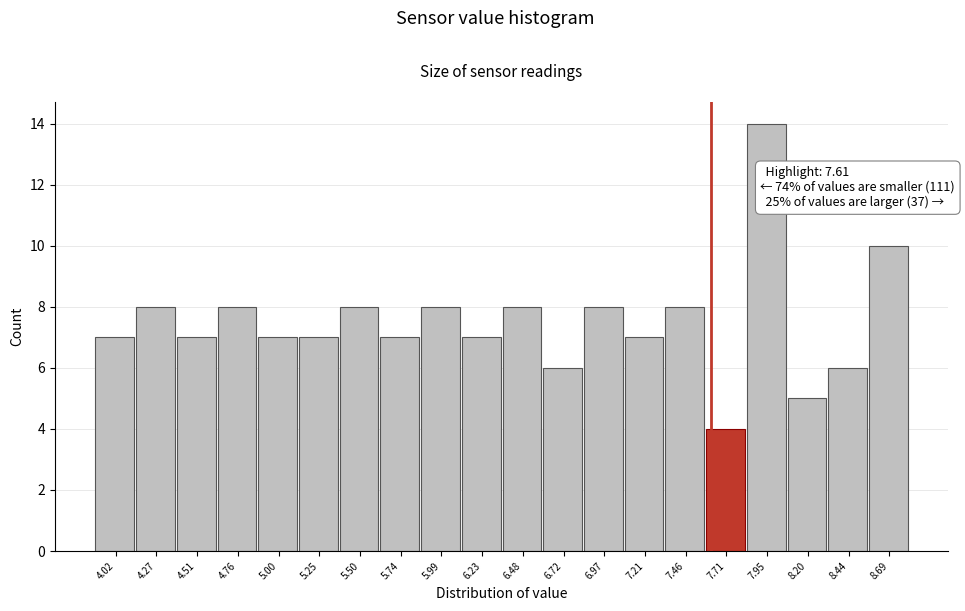

Over which range of the x-axis is the bar tallest?

7.85 to 8.05